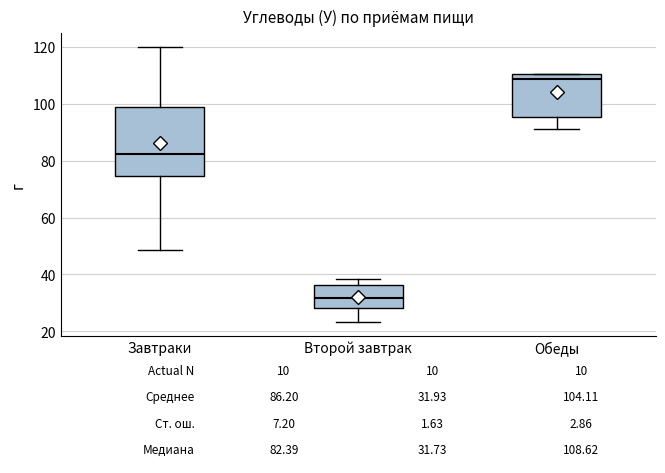

Comparing the boxes themselves (not the whiskers), which one is the tallest?

Завтраки